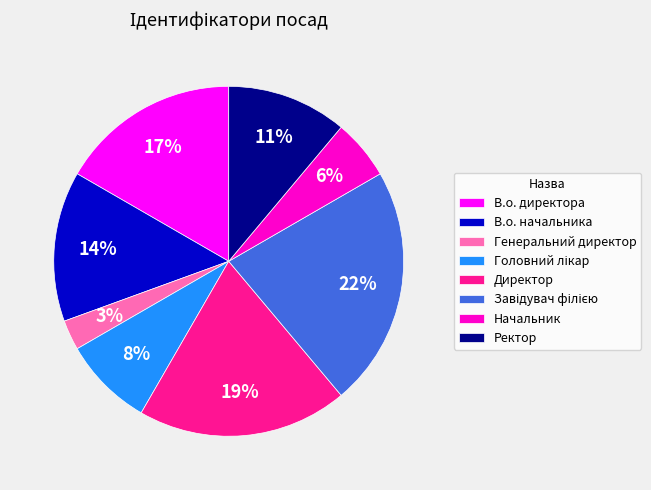

Approximately how many times larger is the value at В.о. директора compared to В.о. начальника?

1.2